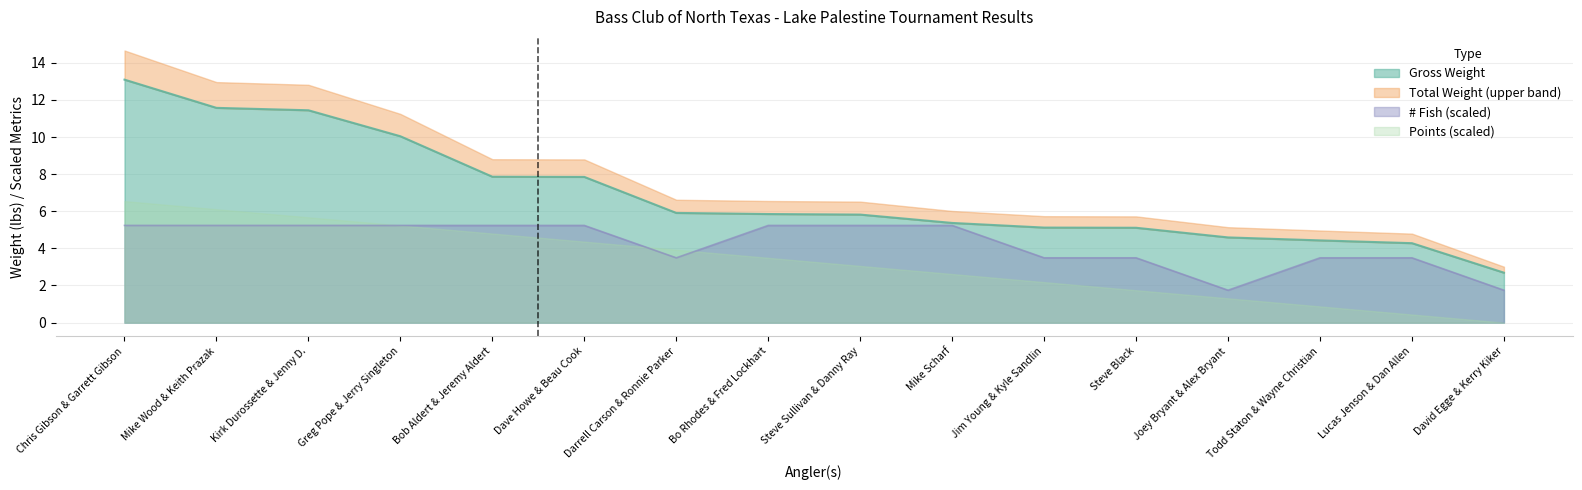

What is the minimum value for # Fish (scaled)?

1.7